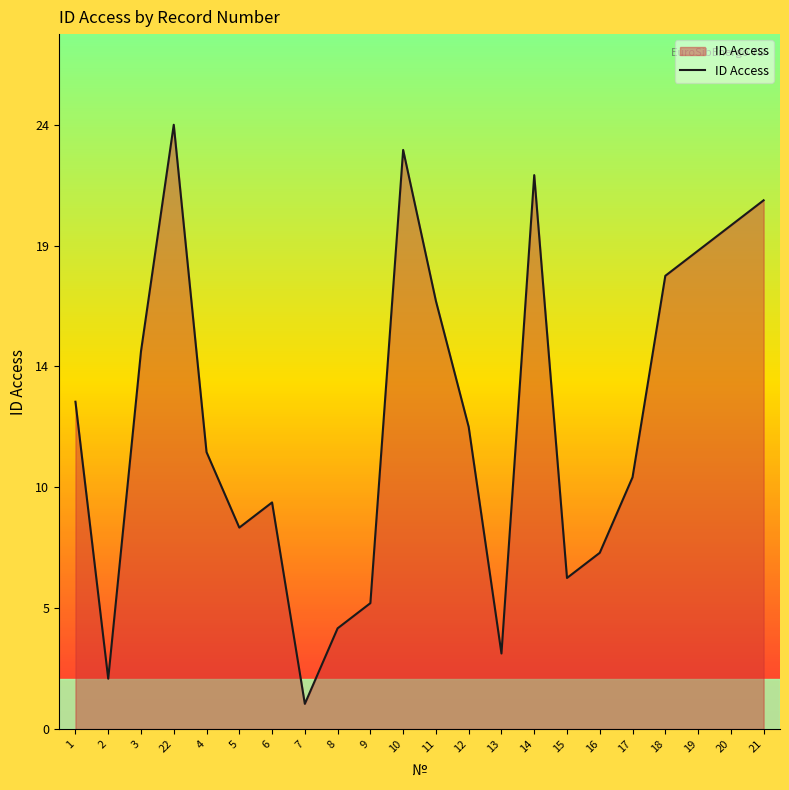

What is the value of the 4th point from the left?

24